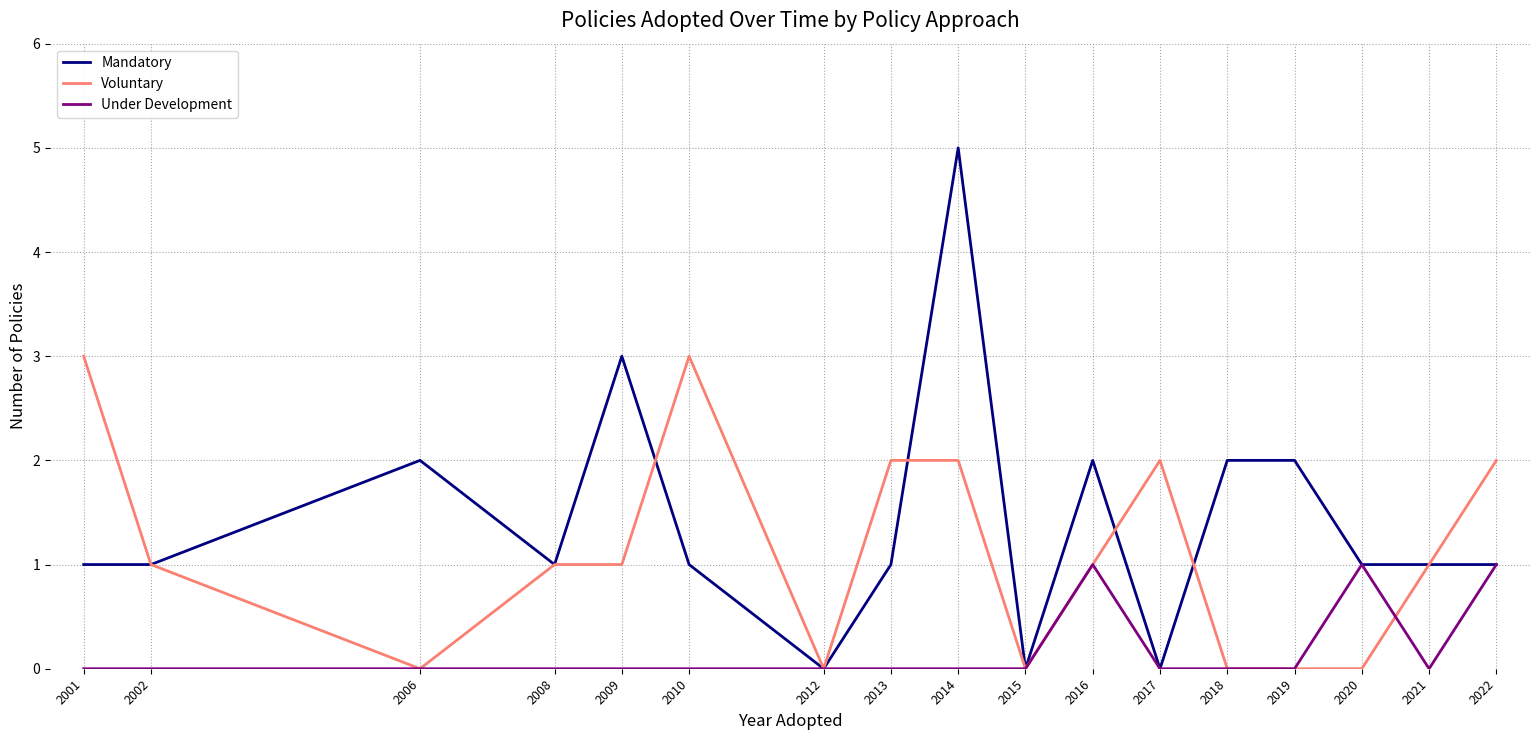

Reading right to left, transcribe all the data shown in this chart.

Mandatory: 2022=1	2021=1	2020=1	2019=2	2018=2	2017=0	2016=2	2015=0	2014=5	2013=1	2012=0	2010=1	2009=3	2008=1	2006=2	2002=1	2001=1
Voluntary: 2022=2	2021=1	2020=0	2019=0	2018=0	2017=2	2016=1	2015=0	2014=2	2013=2	2012=0	2010=3	2009=1	2008=1	2006=0	2002=1	2001=3
Under Development: 2022=1	2021=0	2020=1	2019=0	2018=0	2017=0	2016=1	2015=0	2014=0	2013=0	2012=0	2010=0	2009=0	2008=0	2006=0	2002=0	2001=0